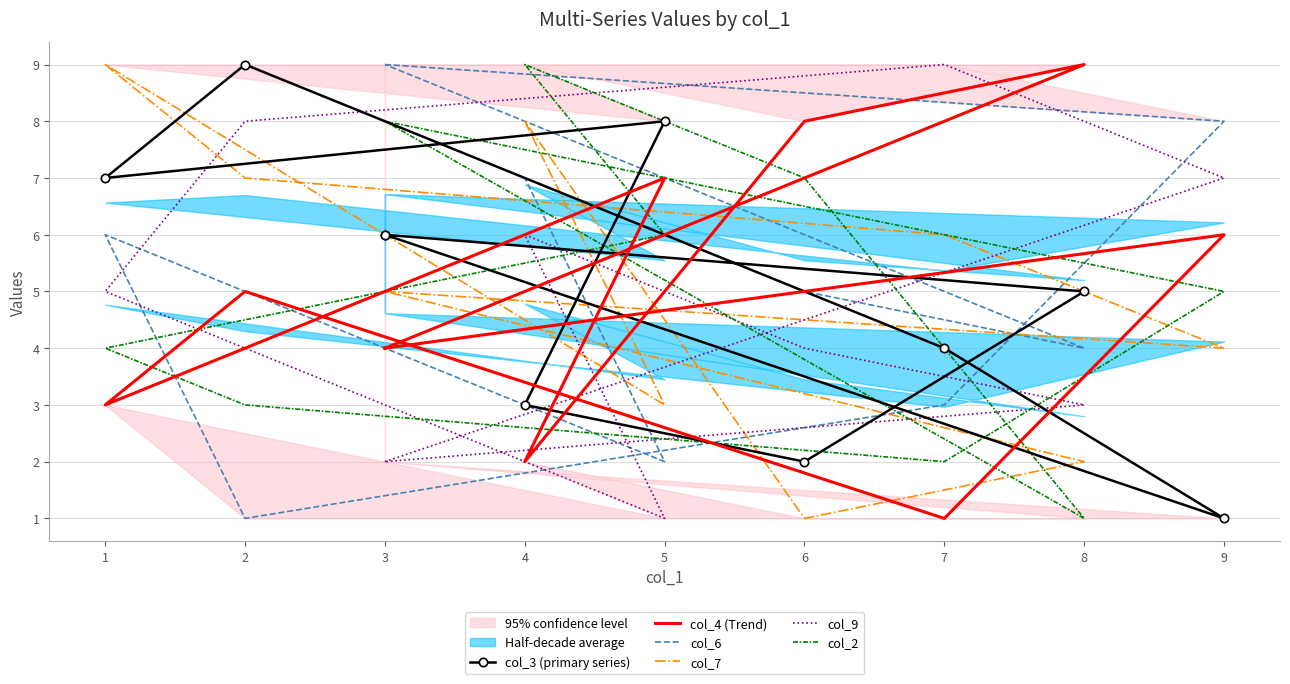

At which category is the sum across all series the highest?

4